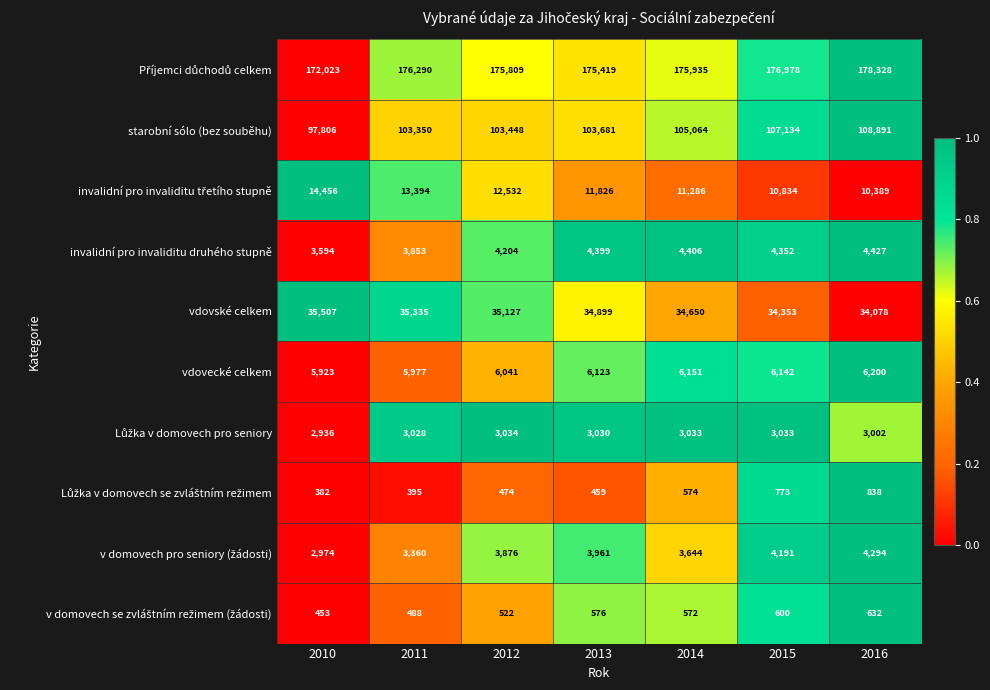

How many data points does each series have?

7